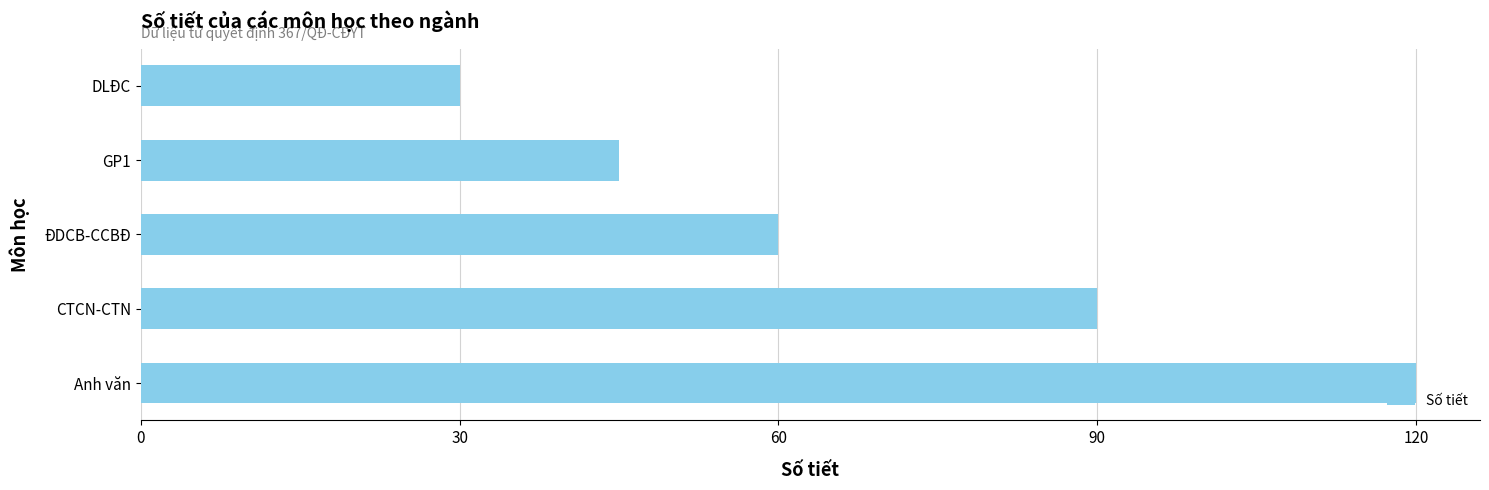

What is the smallest value displayed?

30